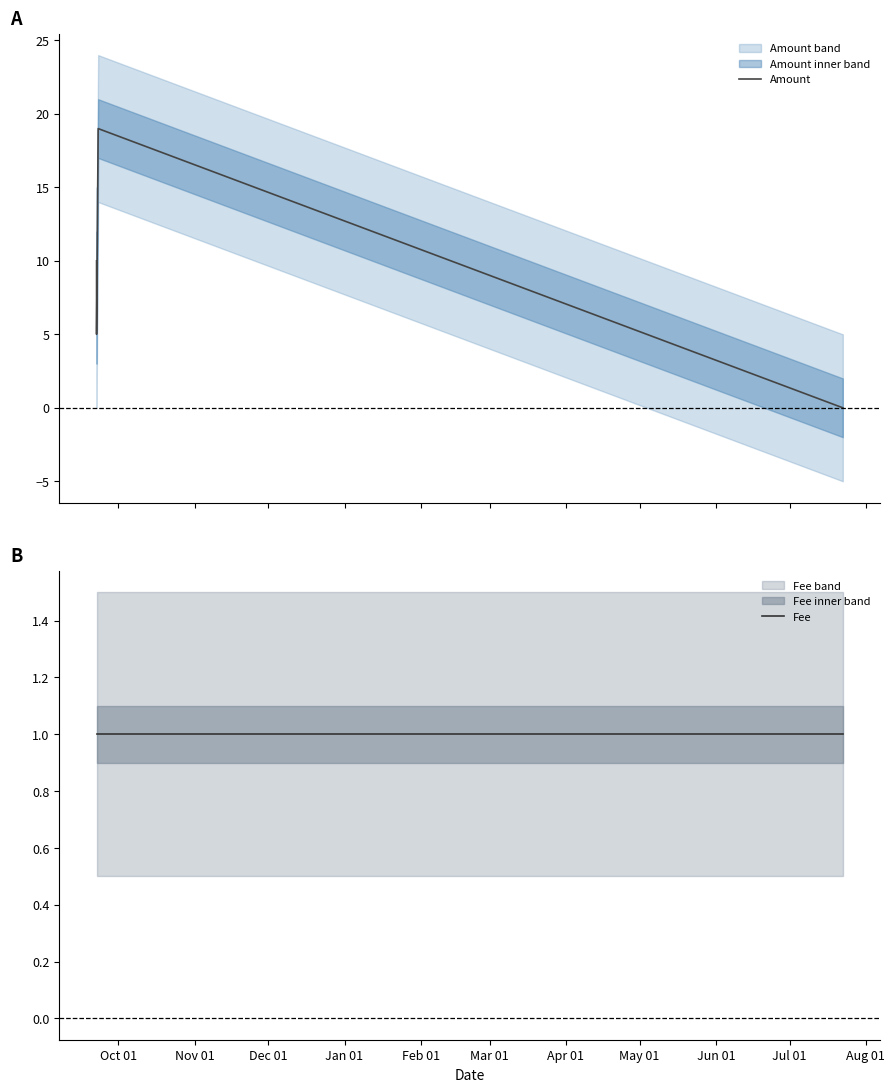

What is the maximum value for Amount?

19